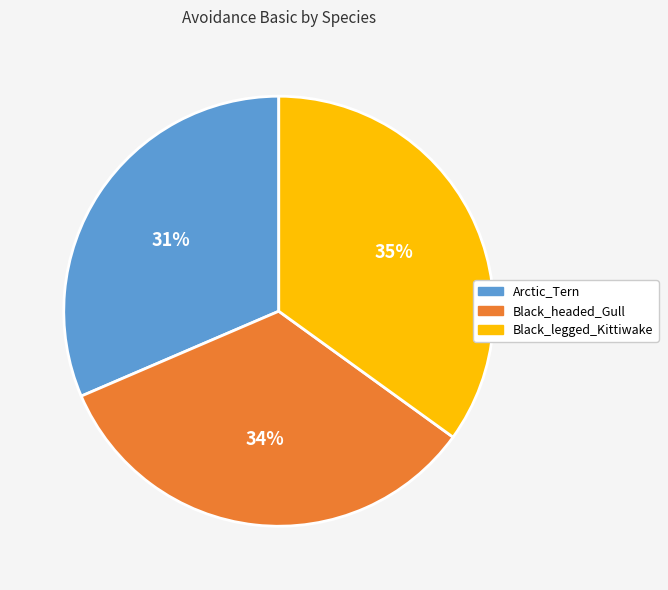

Combined, do Black_legged_Kittiwake and Black_headed_Gull account for over 50%?

Yes